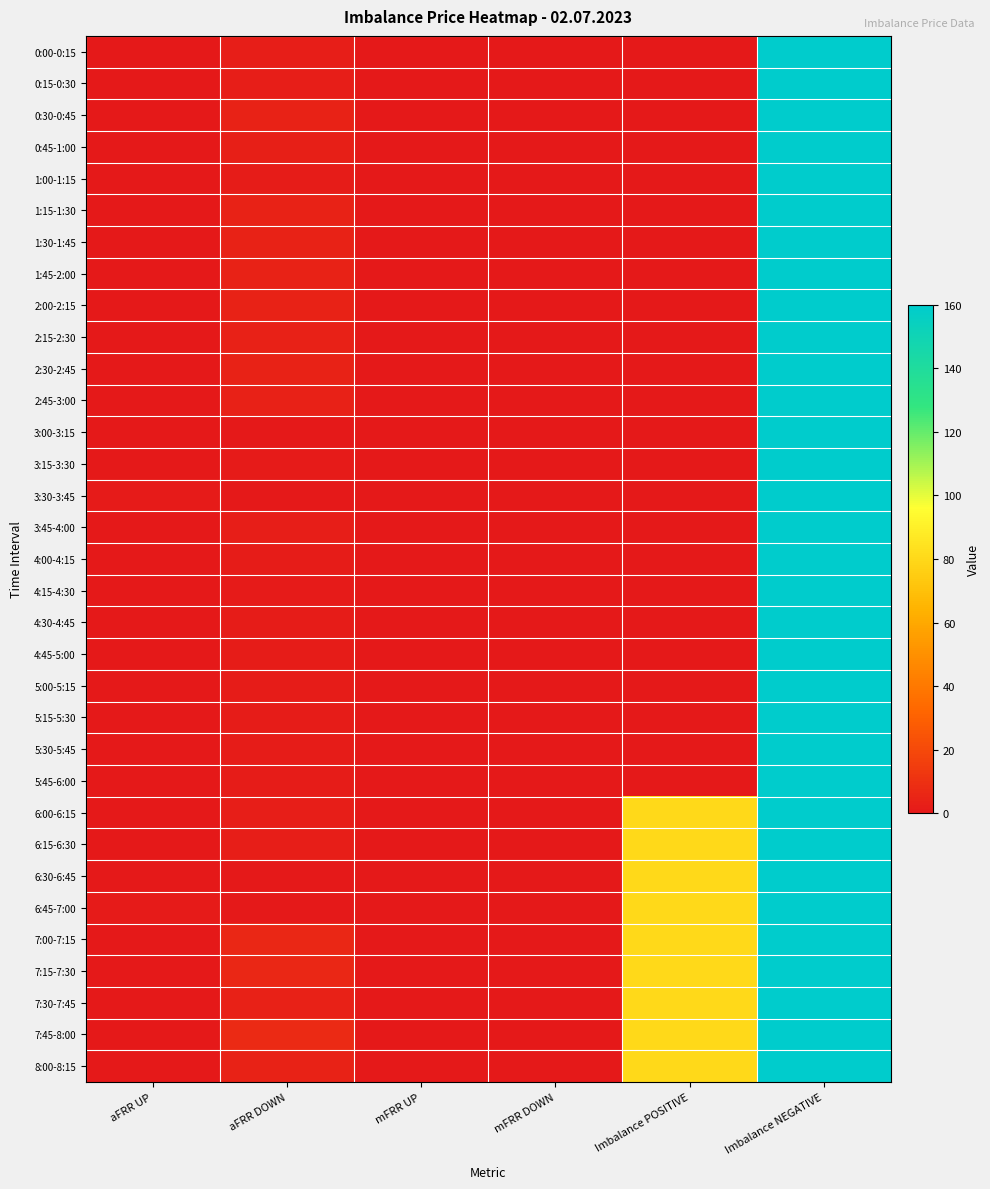

How many series are shown in this chart?

33